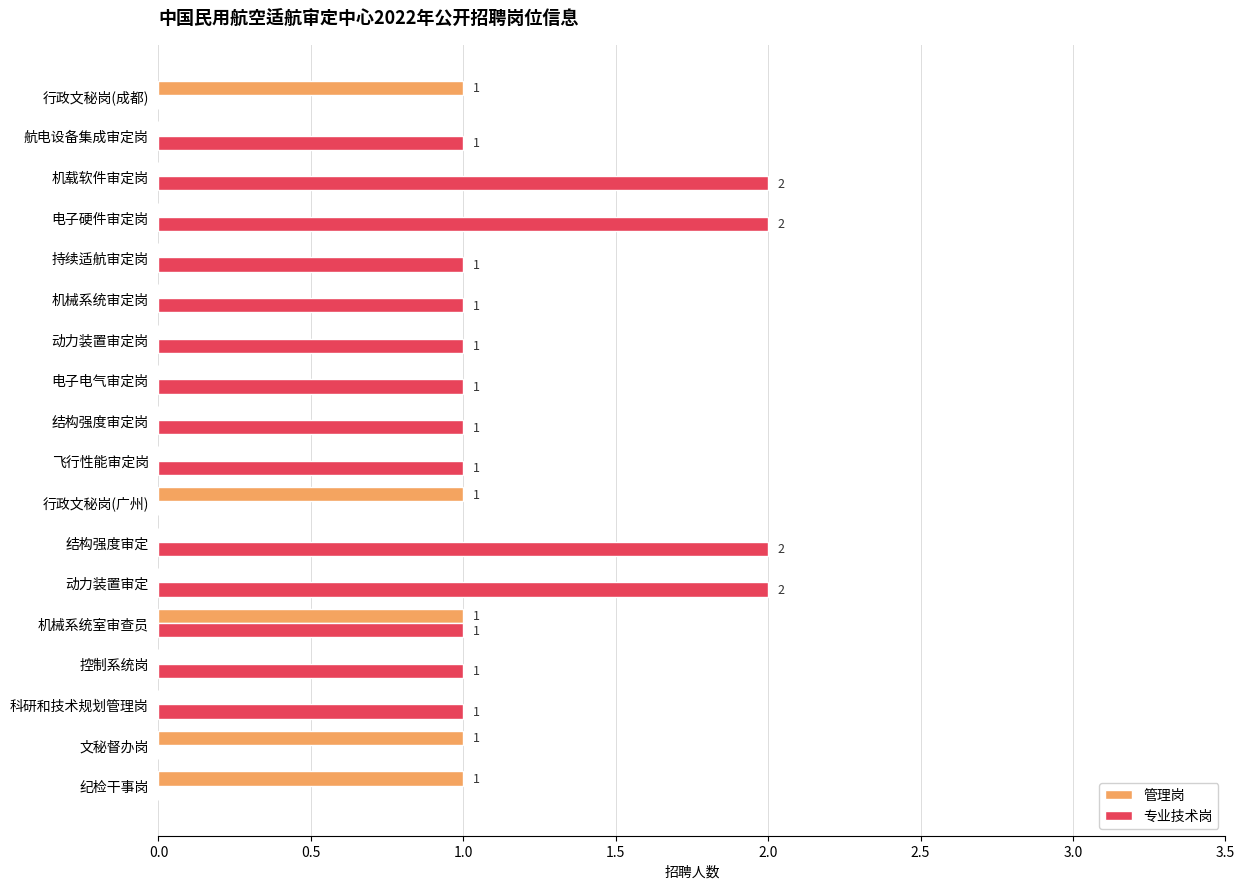

Which series changed the most between 控制系统岗 and 电子硬件审定岗?

专业技术岗